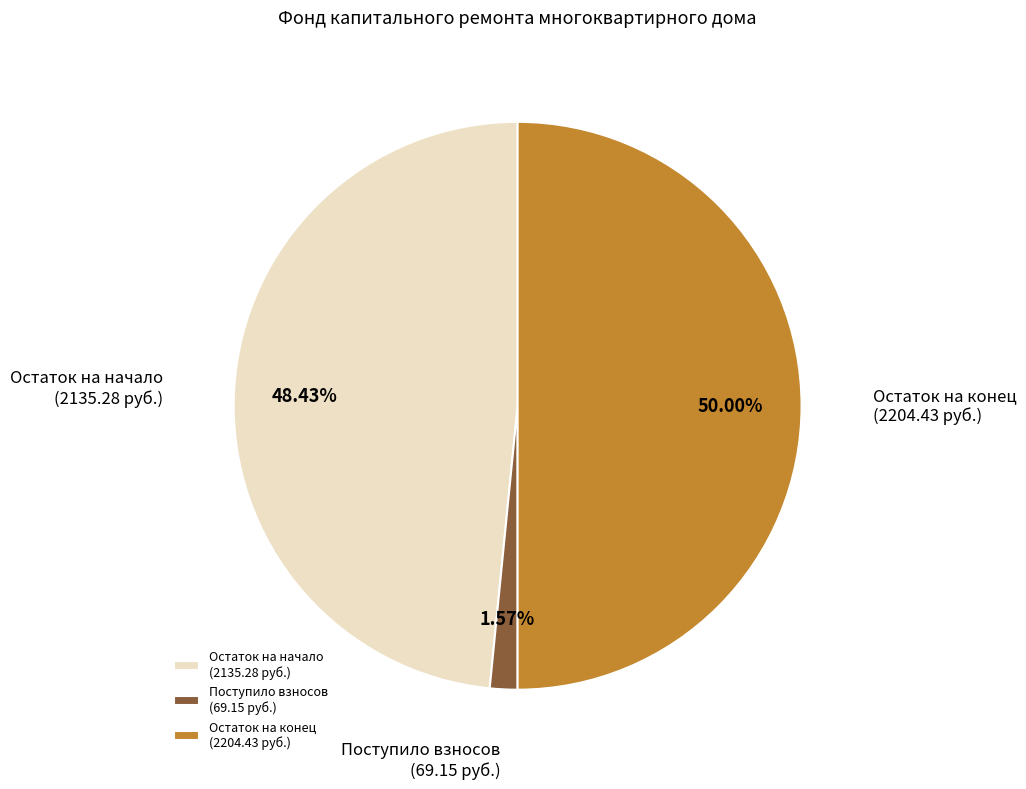

To the nearest percent, what is the average slice percentage?

33%